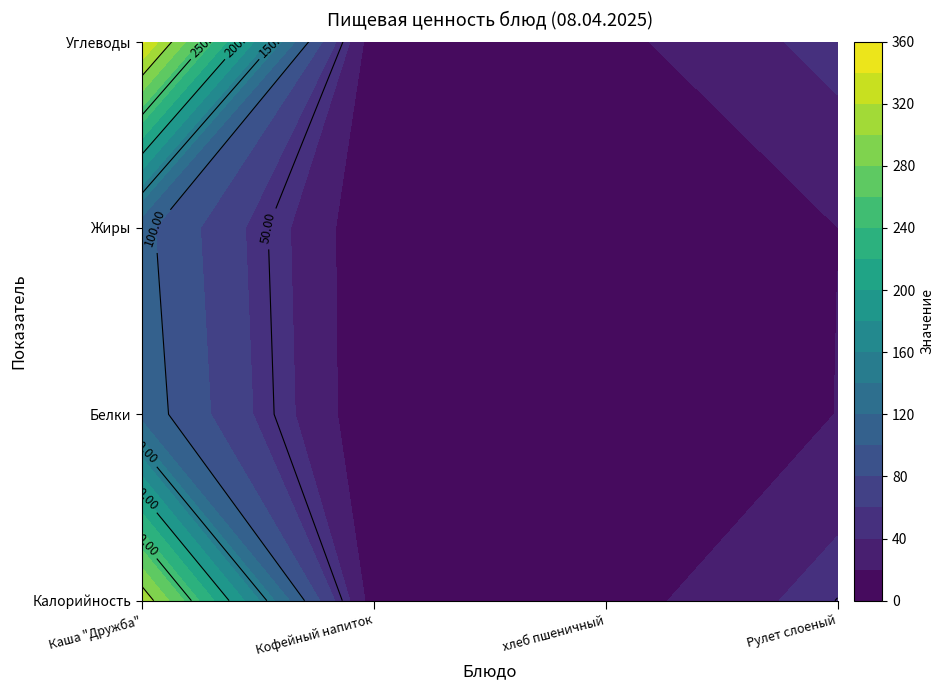

Reading left to right, transcribe all the data shown in this chart.

Каша "Дружба": 0=315.7	1=112.6	2=106.0	3=344.0
Кофейный напиток: 0=8.3	1=2.8	2=3.1	3=5.2
хлеб пшеничный: 0=8.8	1=2.2	2=1.2	3=13.6
Рулет слоеный: 0=50.5	1=20.3	2=19.9	3=48.0